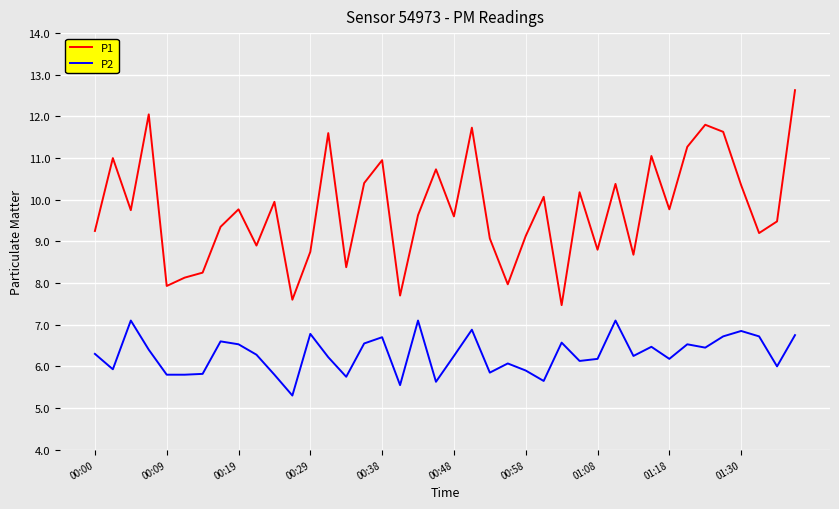

Rank the series by their average value, from lowest to highest.

P2, P1